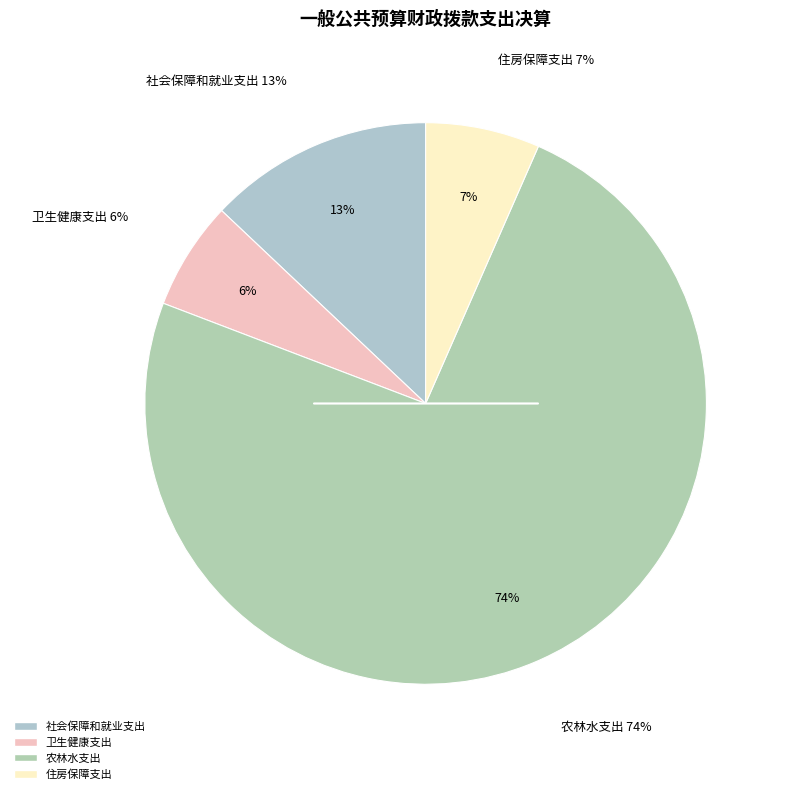

Approximately how many times larger is the value at 卫生健康支出 compared to 农林水支出?

0.1